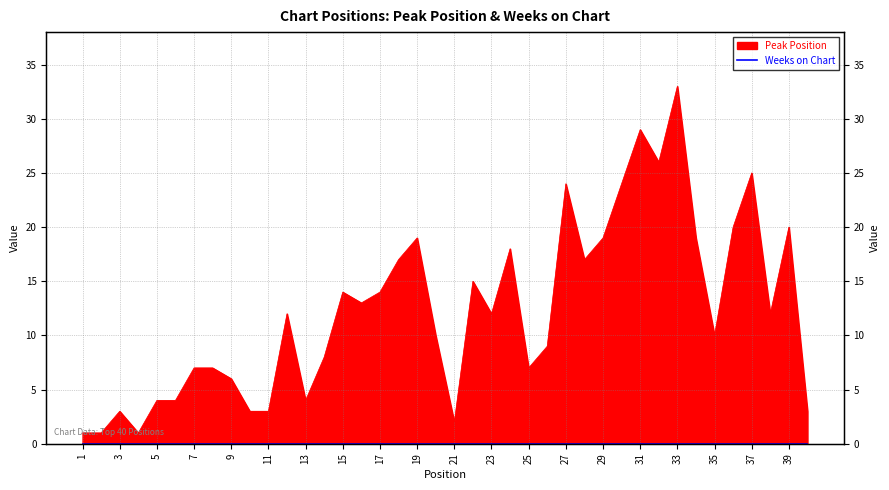

Is it true that the value at 25 is 9?

False